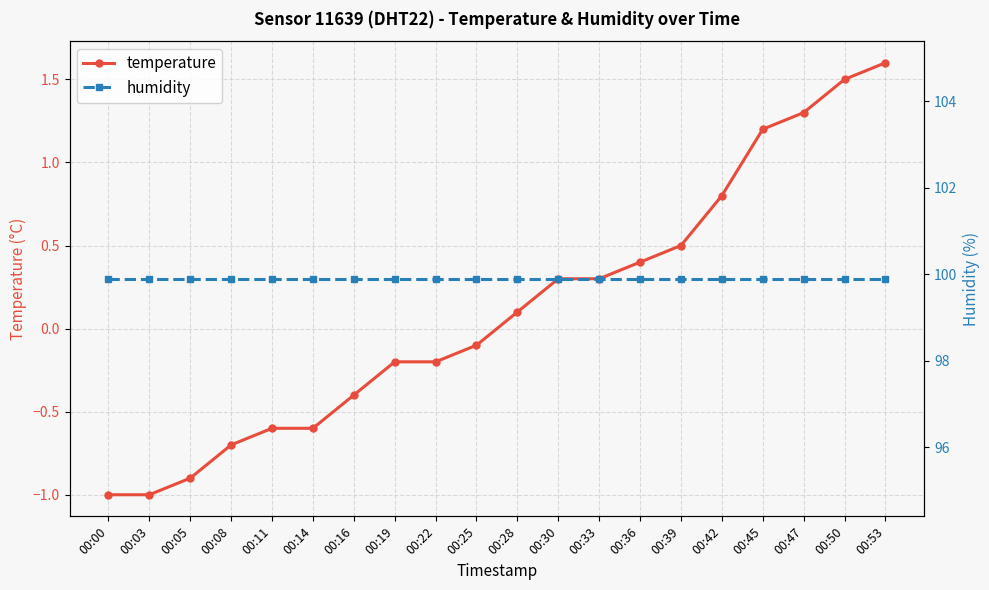

The value of humidity at 00:25 is 99.9. True or false?

True